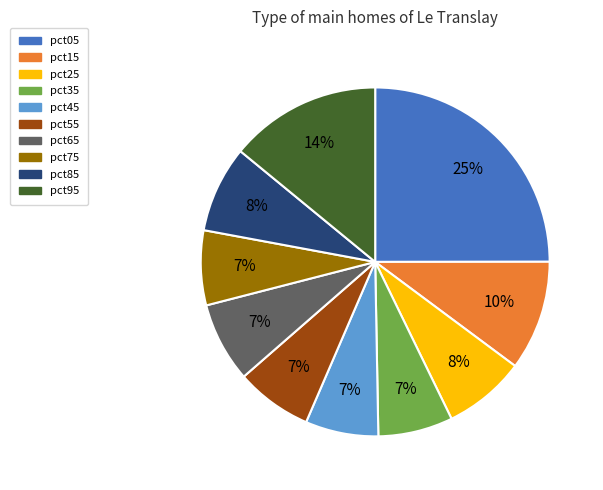

Combined, do pct85 and pct45 account for over 50%?

No